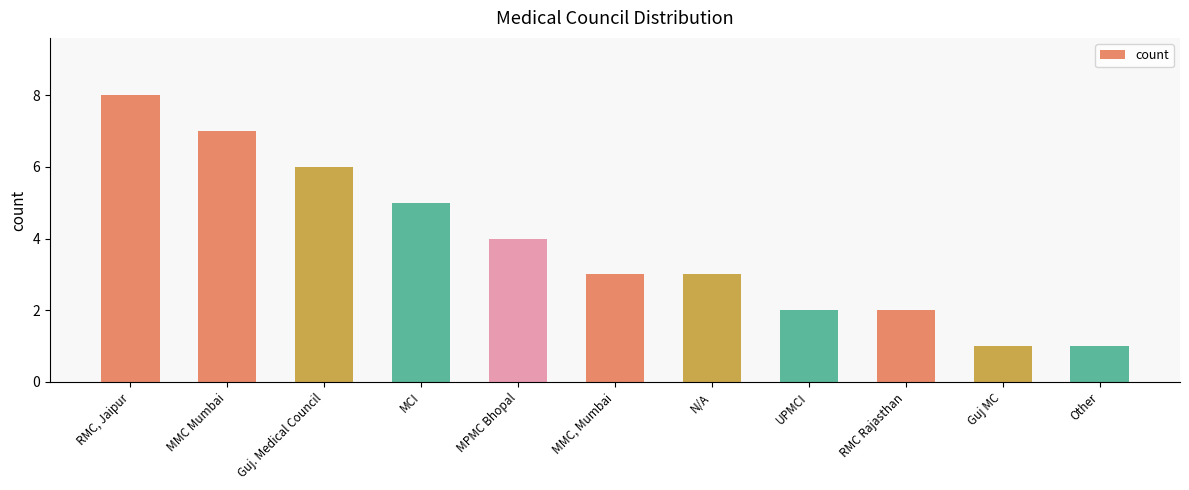

Count the values in the range 2 to 6.

7